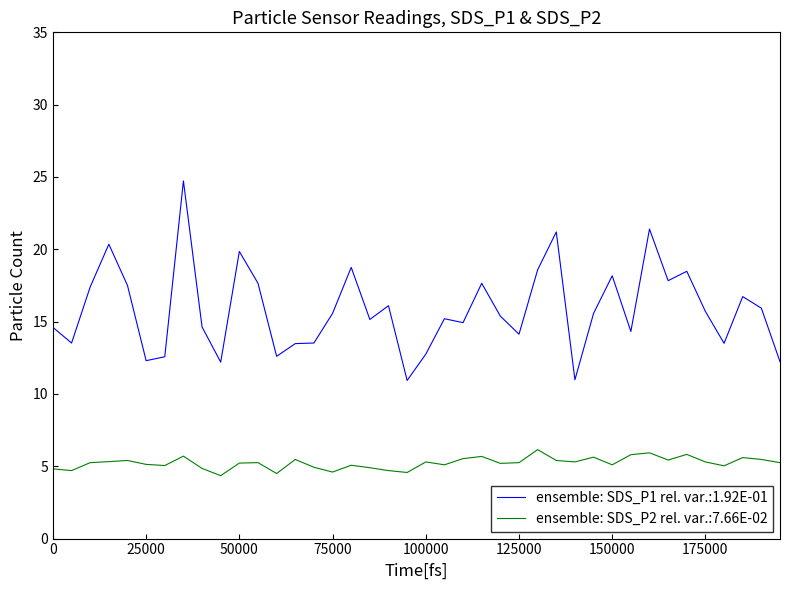

What are all the series names shown in the legend?

ensemble: SDS_P1 rel. var.:1.92E-01, ensemble: SDS_P2 rel. var.:7.66E-02